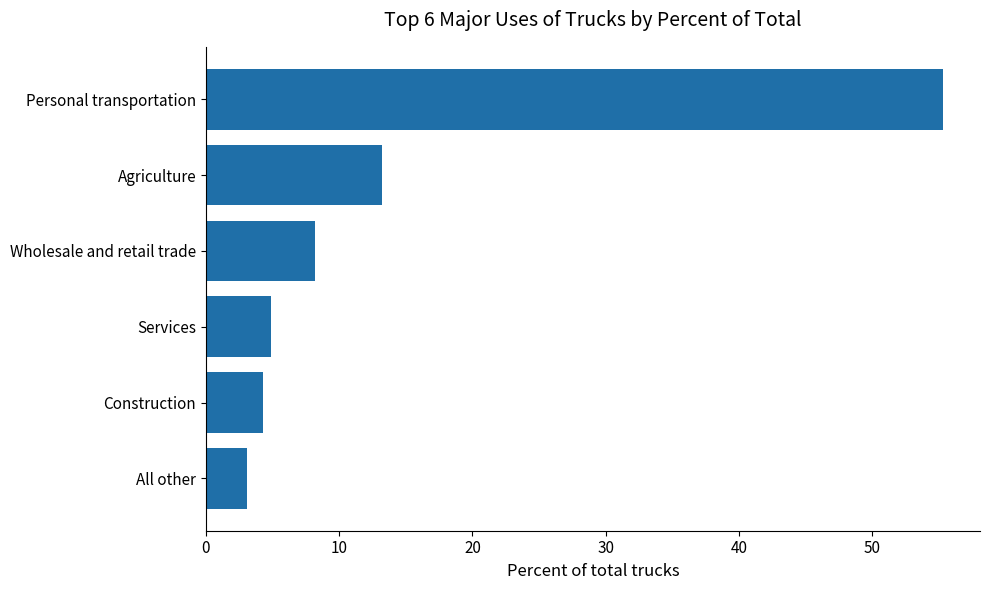

What is the sum of all values?

89.0